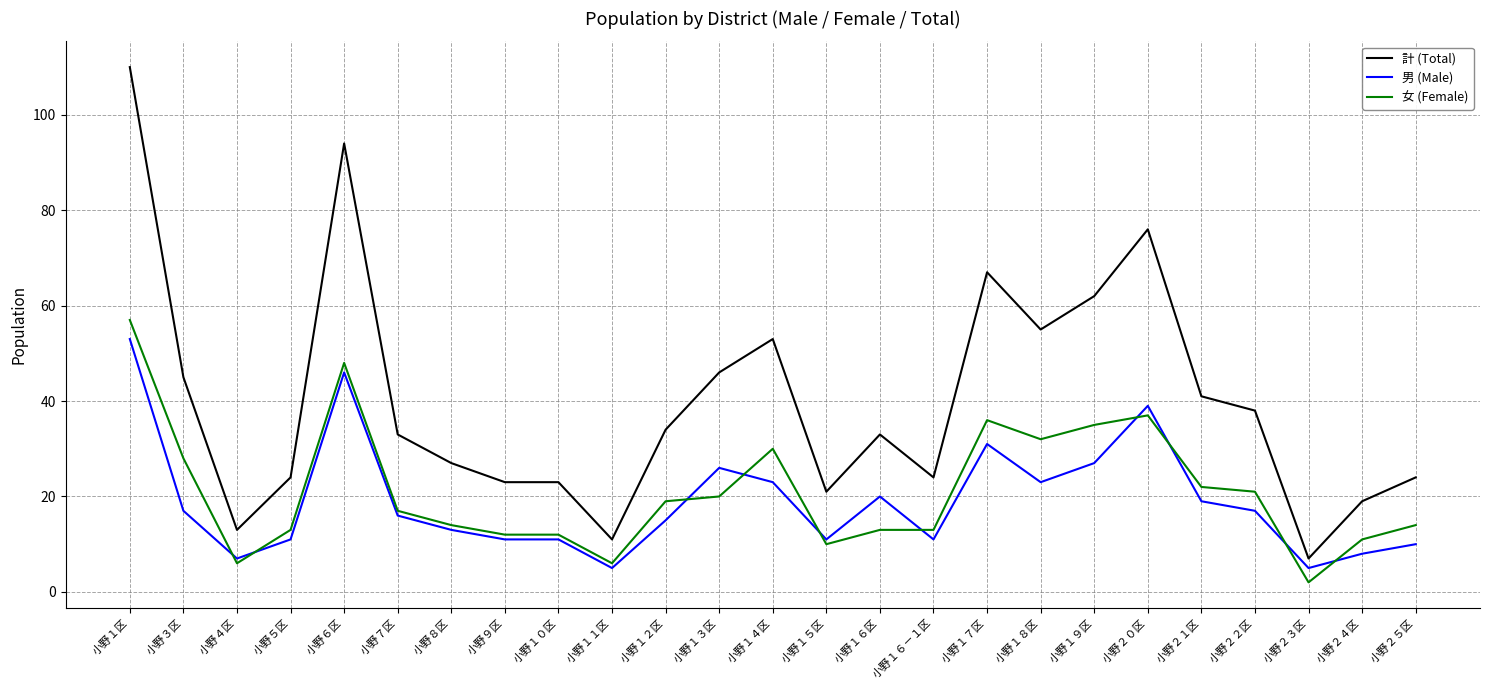

Reading left to right, list all the values displayed in this chart.

計 (Total): 小野１区=110	小野３区=45	小野４区=13	小野５区=24	小野６区=94	小野７区=33	小野８区=27	小野９区=23	小野１０区=23	小野１１区=11	小野１２区=34	小野１３区=46	小野１４区=53	小野１５区=21	小野１６区=33	小野１６－１区=24	小野１７区=67	小野１８区=55	小野１９区=62	小野２０区=76	小野２１区=41	小野２２区=38	小野２３区=7	小野２４区=19	小野２５区=24
男 (Male): 小野１区=53	小野３区=17	小野４区=7	小野５区=11	小野６区=46	小野７区=16	小野８区=13	小野９区=11	小野１０区=11	小野１１区=5	小野１２区=15	小野１３区=26	小野１４区=23	小野１５区=11	小野１６区=20	小野１６－１区=11	小野１７区=31	小野１８区=23	小野１９区=27	小野２０区=39	小野２１区=19	小野２２区=17	小野２３区=5	小野２４区=8	小野２５区=10
女 (Female): 小野１区=57	小野３区=28	小野４区=6	小野５区=13	小野６区=48	小野７区=17	小野８区=14	小野９区=12	小野１０区=12	小野１１区=6	小野１２区=19	小野１３区=20	小野１４区=30	小野１５区=10	小野１６区=13	小野１６－１区=13	小野１７区=36	小野１８区=32	小野１９区=35	小野２０区=37	小野２１区=22	小野２２区=21	小野２３区=2	小野２４区=11	小野２５区=14